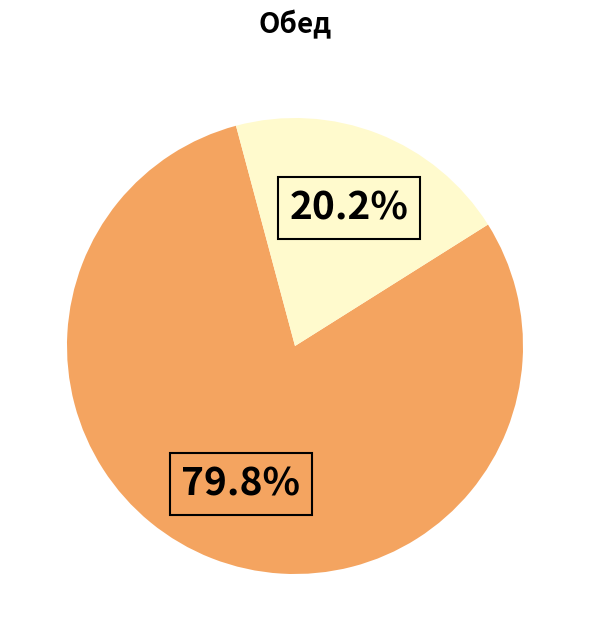

Does any single category account for the majority?

Yes